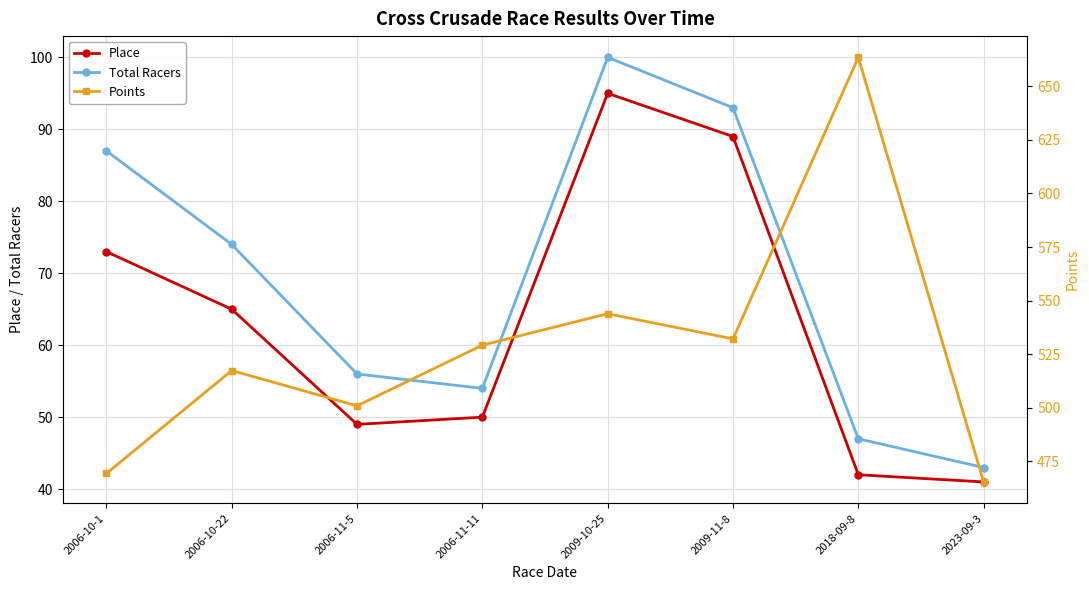

What position from the left is 2023-09-3?

8